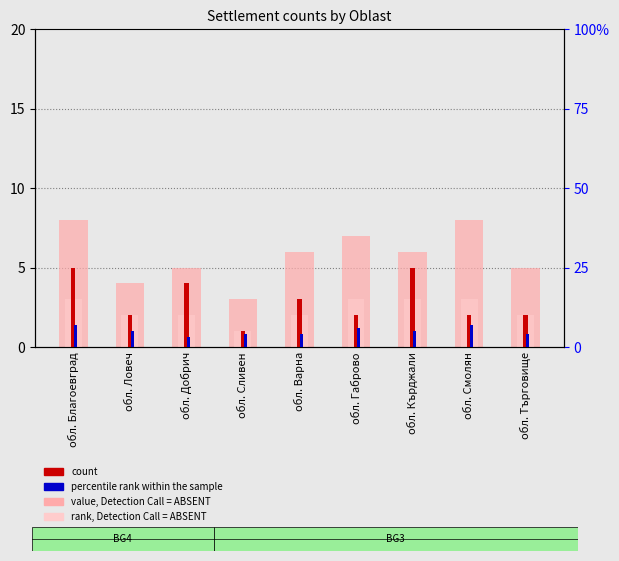

At which category is the sum across all series the highest?

обл. Благоевград